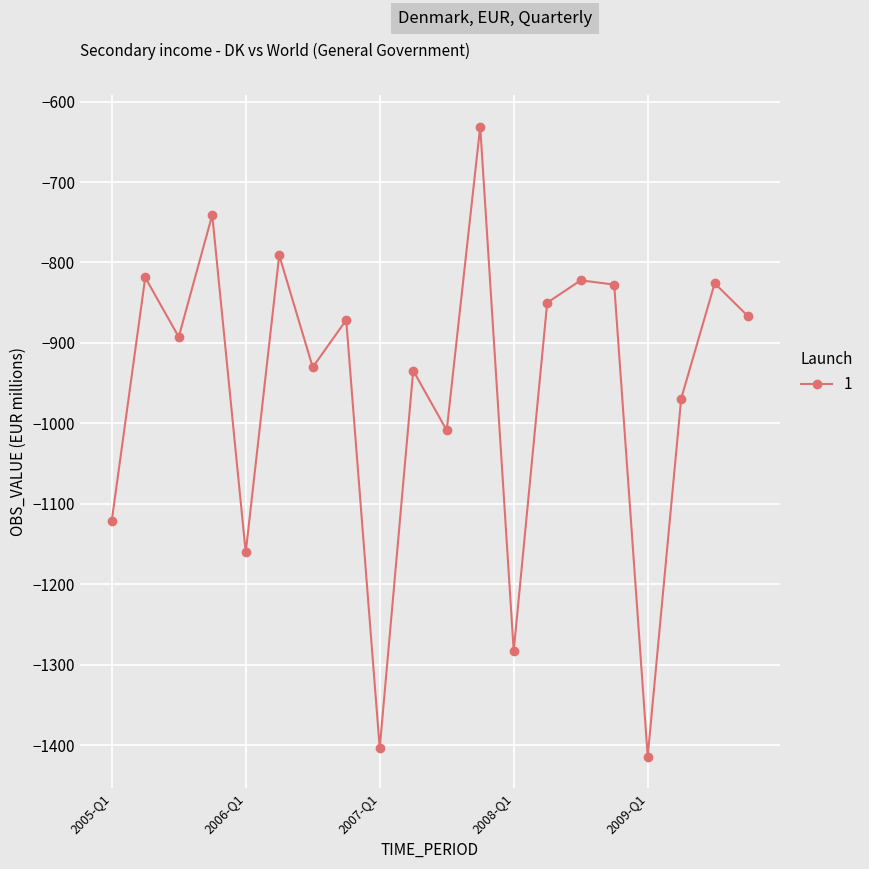

What is the smallest value displayed?

-1414.2